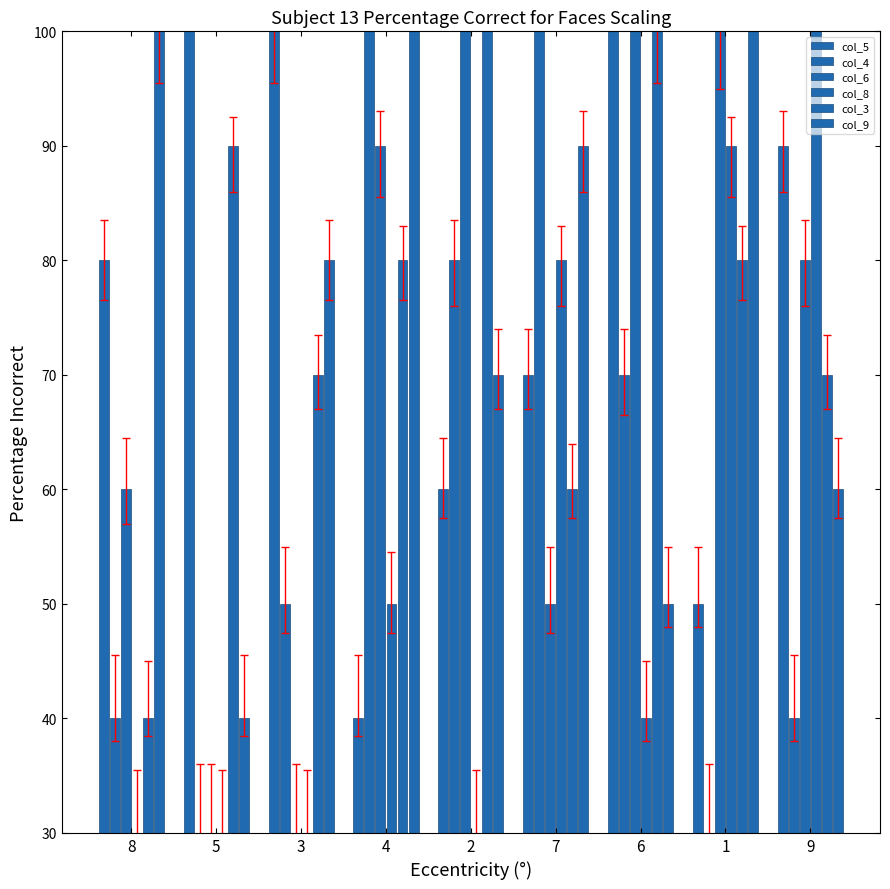

Does the chart contain any negative values?

No